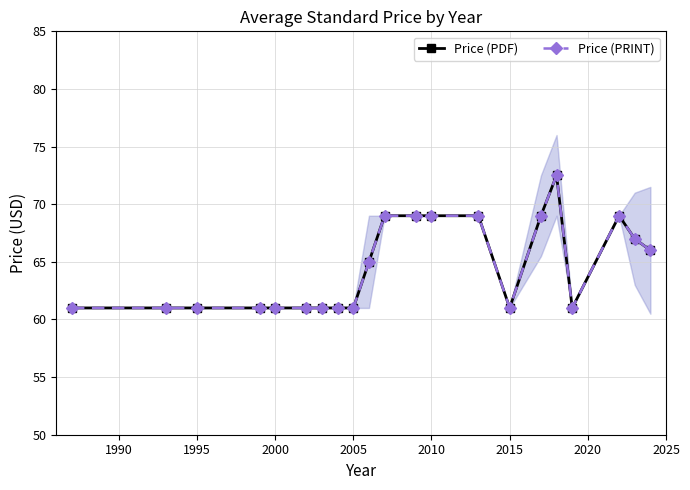

What is the total value across all series at 2020?

122.0